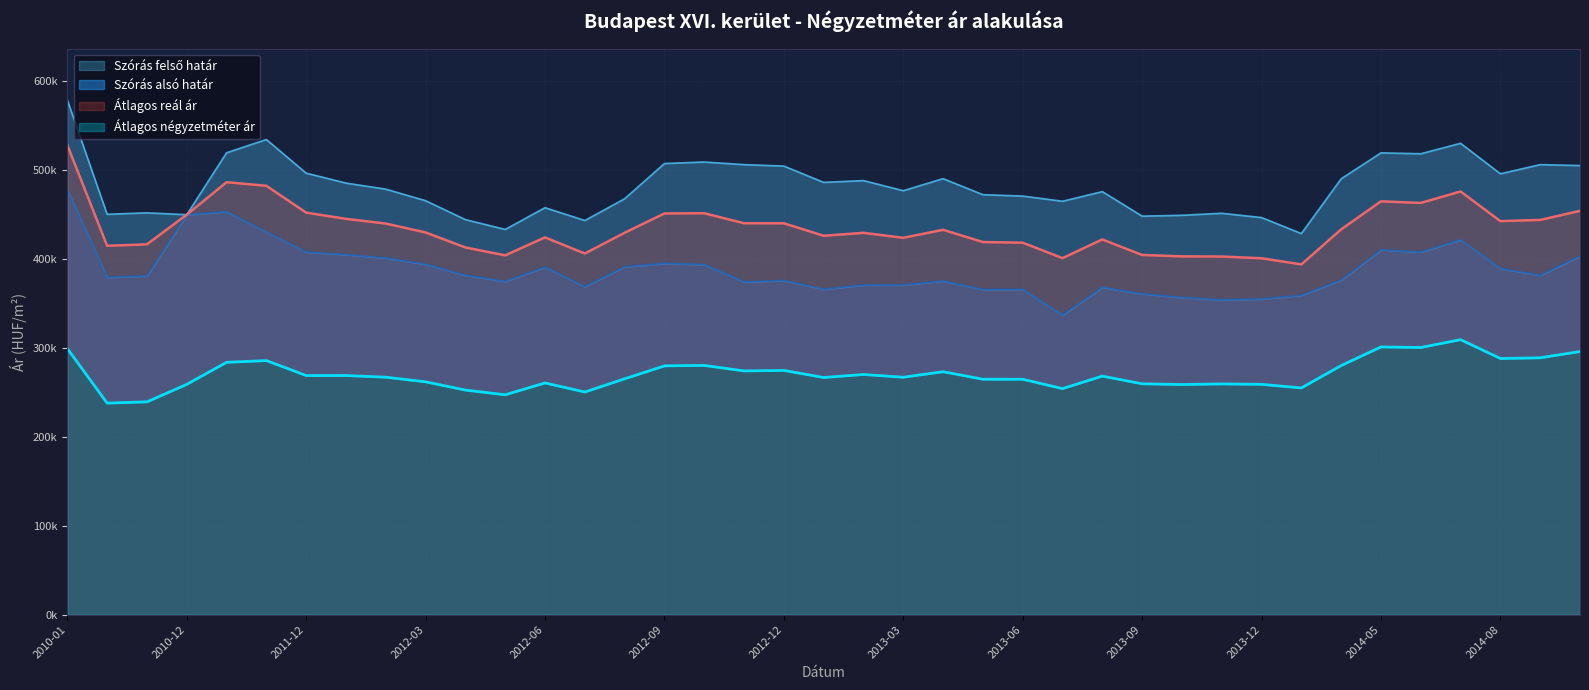

What is the difference between the highest and lowest values at 2011-11?

248369